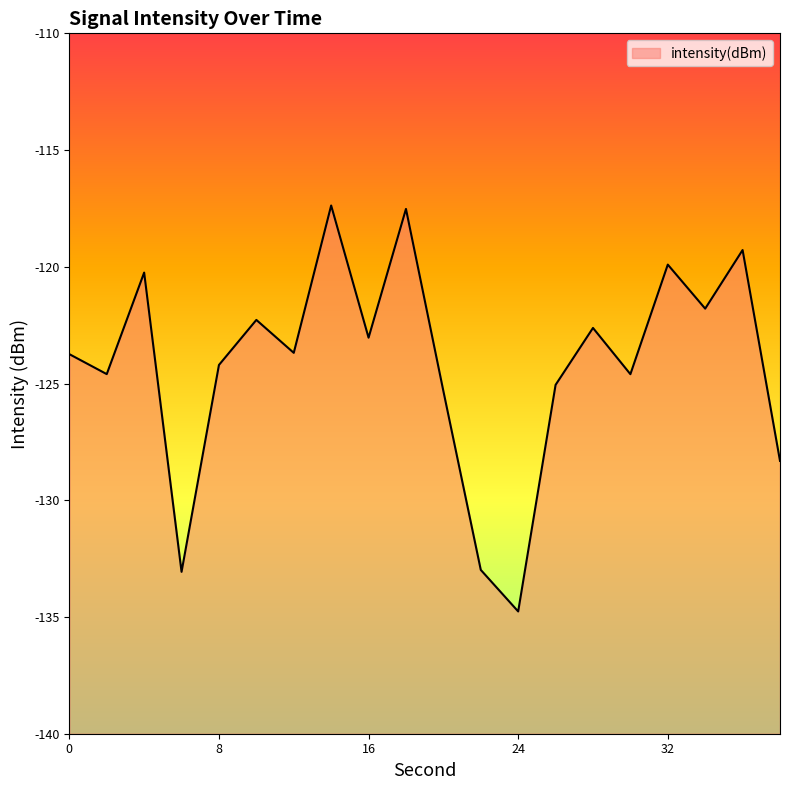

At which label is the value closest to -126?

20